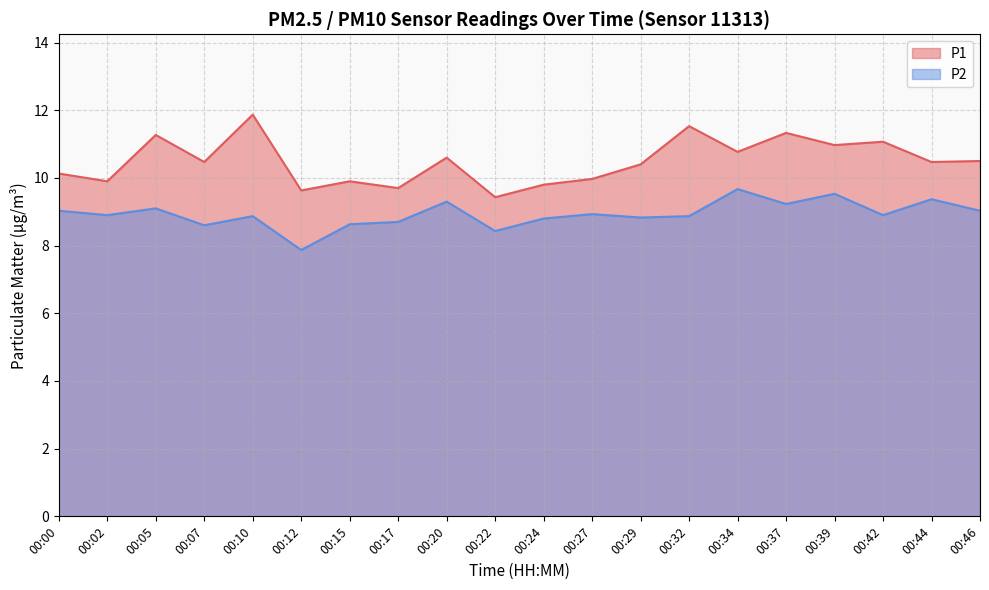

Where is P2 nearest to the value 8?

00:12